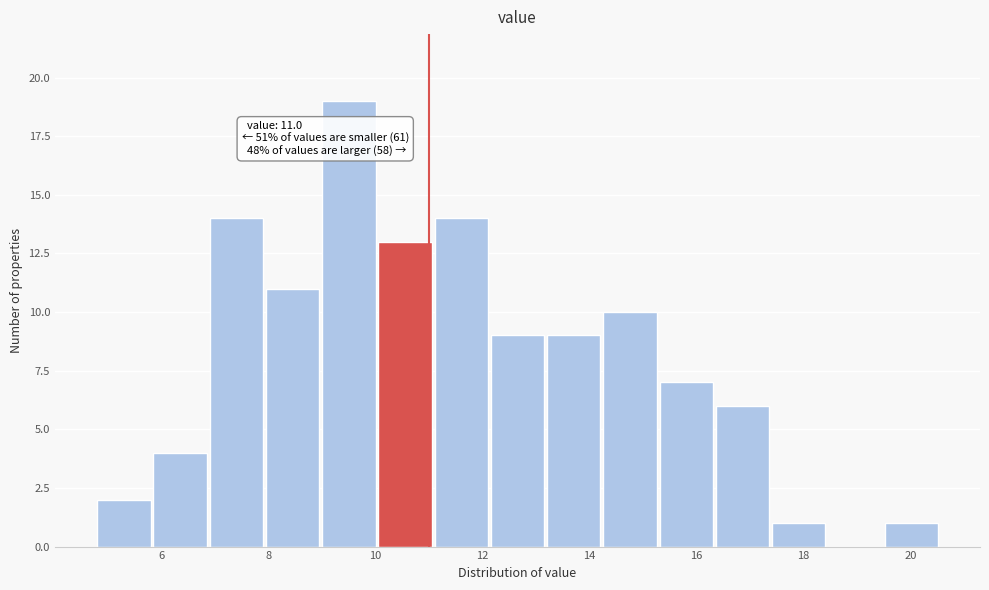

Over which range of the x-axis is the bar tallest?

9.0 to 10.0